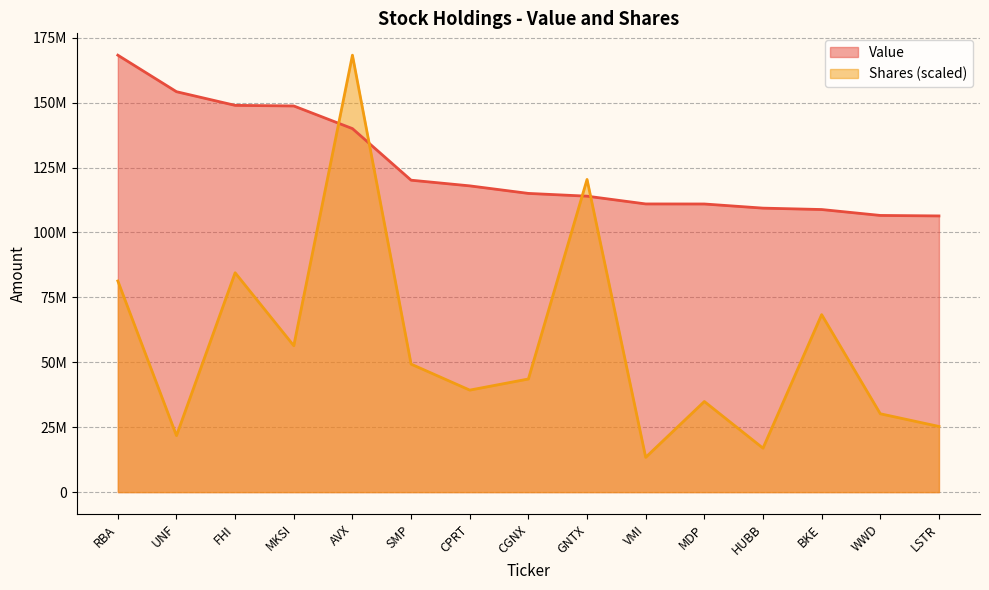

True or false: Value has a value of 115056000.0 at CGNX.

True